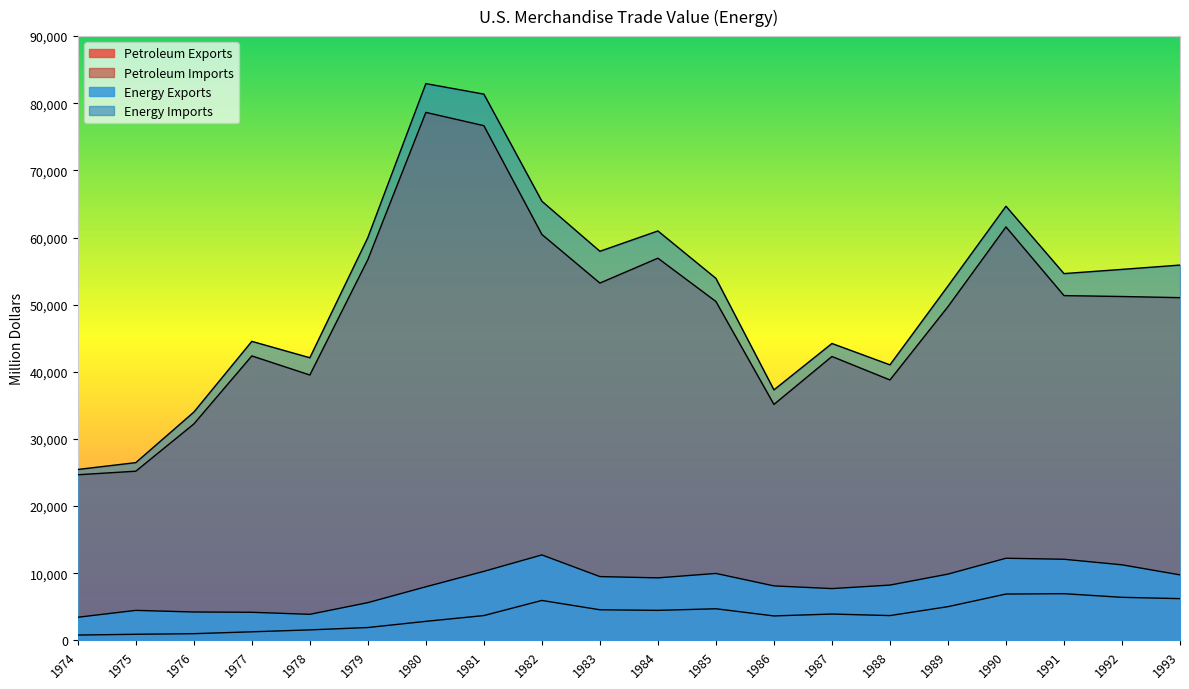

Reading left to right, transcribe all the data shown in this chart.

Petroleum Exports: 791.7	907.3	997.9	1275.6	1561.3	1913.6	2833.4	3695.8	5947.3	4557.4	4469.7	4707.1	3639.5	3922.1	3692.5	5021.1	6900.9	6953.7	6411.7	6215.0
Petroleum Imports: 24667.9	25196.7	32225.7	42368.2	39526.3	56714.7	78636.8	76658.9	60458.2	53216.8	56924.1	50475.2	35142.3	42285.4	38786.5	49704.2	61582.7	51350.1	51216.8	51046.4
Energy Exports: 3443.9	4469.5	4225.8	4183.6	3880.6	5620.5	7982.3	10279.0	12728.8	9499.9	9310.5	9970.9	8114.5	7713.1	8235.2	9869.3	12233.4	12081.3	11254.1	9756.0
Energy Imports: 25453.8	26475.6	33995.9	44537.2	42095.8	59997.9	82924.0	81360.3	65409.2	57952.2	60979.8	53917.1	37309.9	44219.5	41041.5	52778.9	64661.4	54629.2	55255.6	55899.8